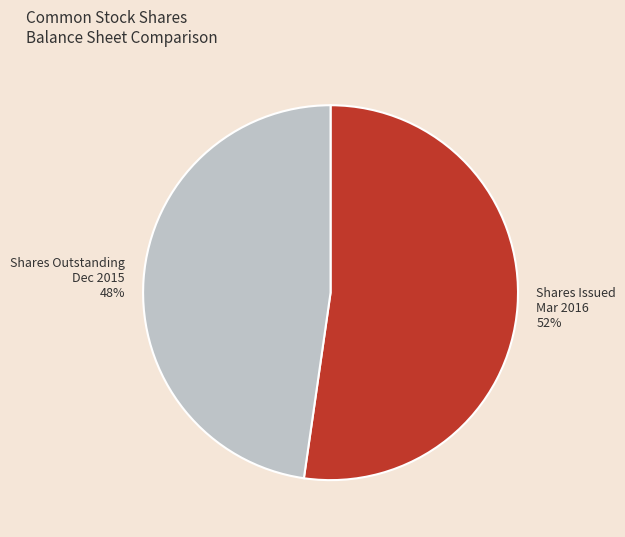

Count the number of slices in the pie.

2